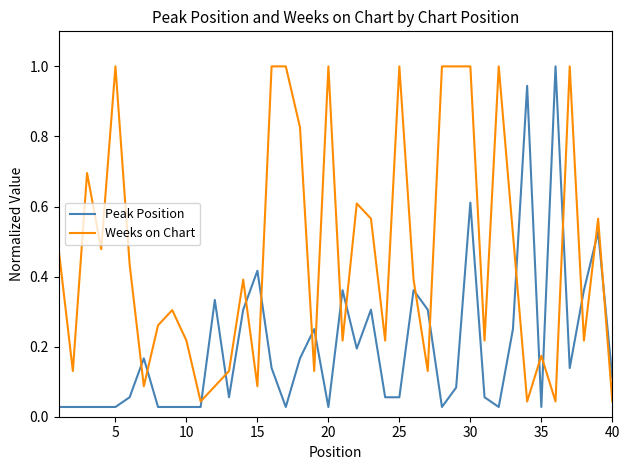

Rank the series by their average value, from lowest to highest.

Peak Position, Weeks on Chart